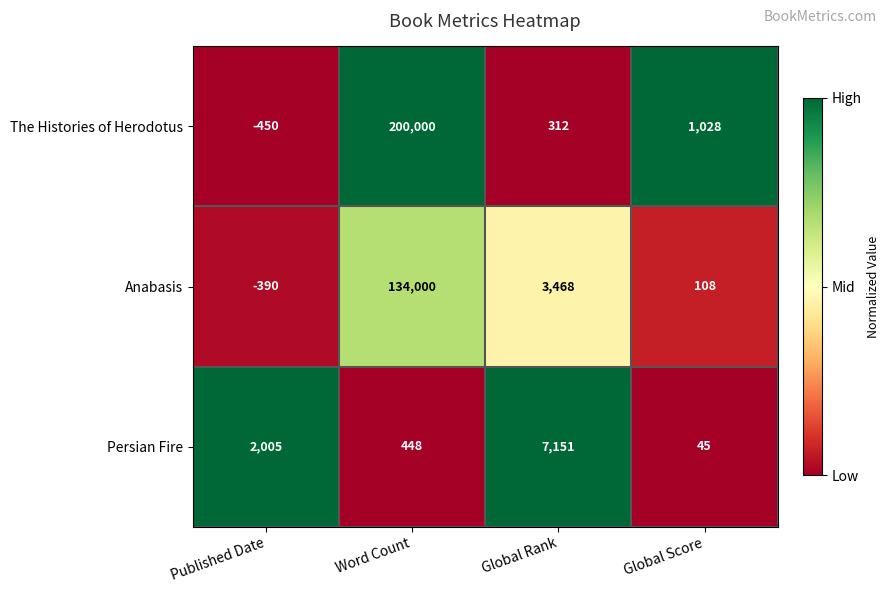

The Persian Fire series shows 7151 at Global Rank. True or false?

True